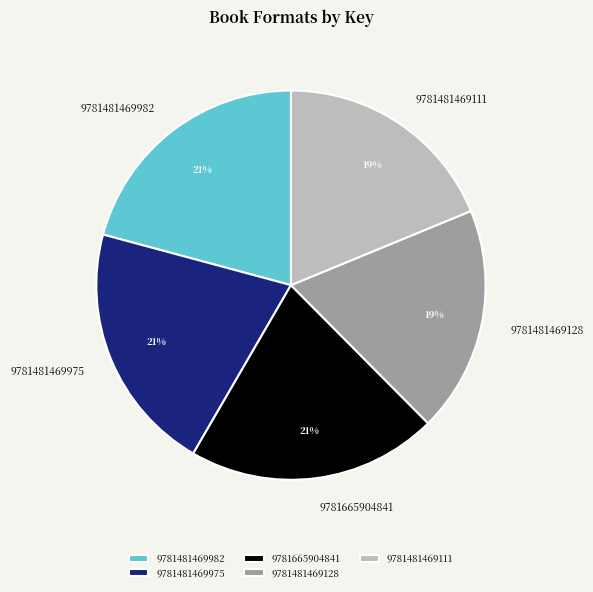

How many segments does this pie chart have?

5